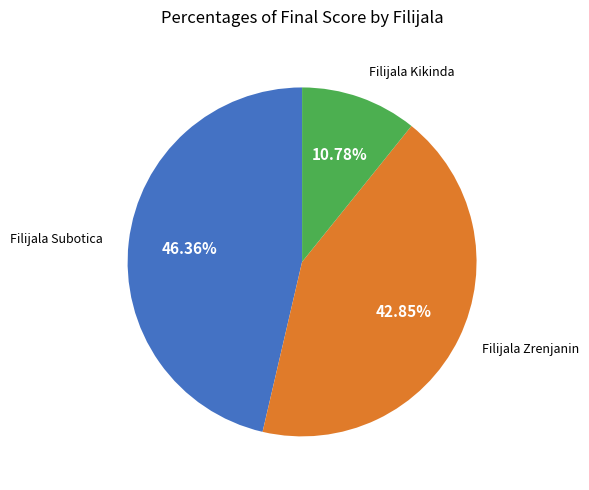

Does any single category account for the majority?

No